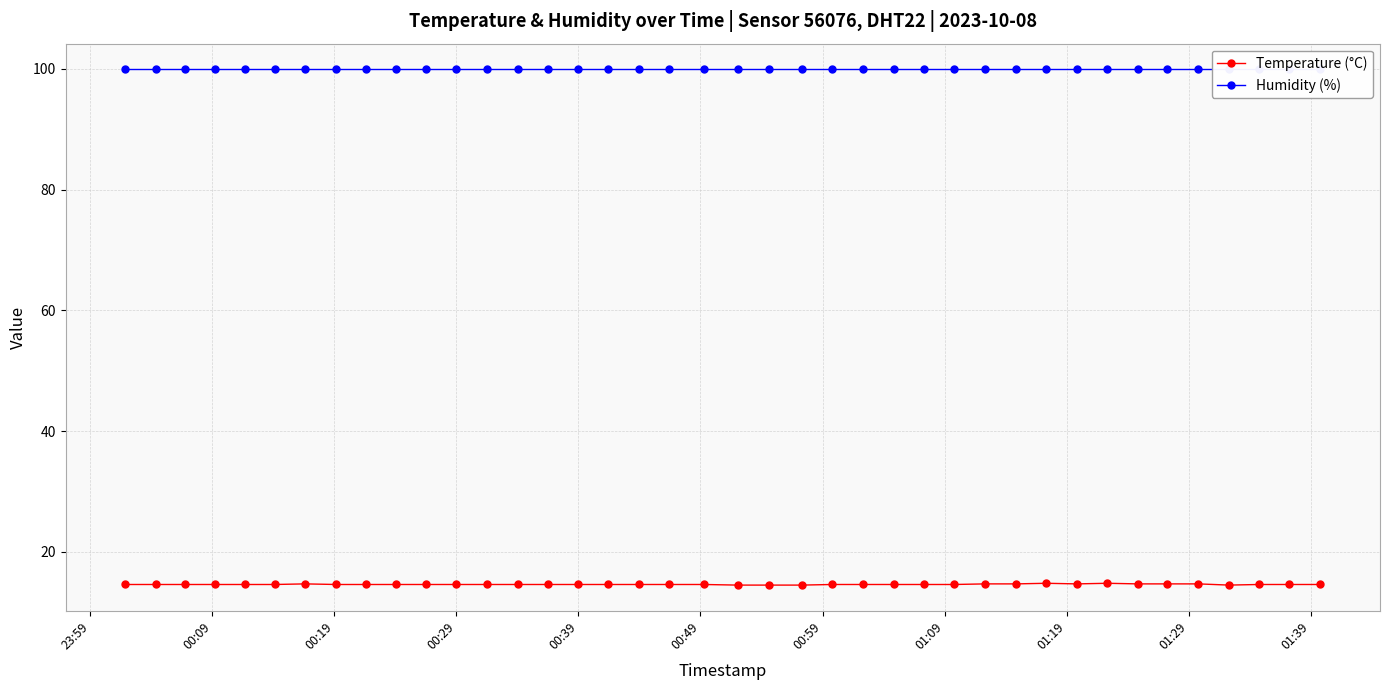

What is the value of the Temperature (°C) point at the 10th from the left?

14.6